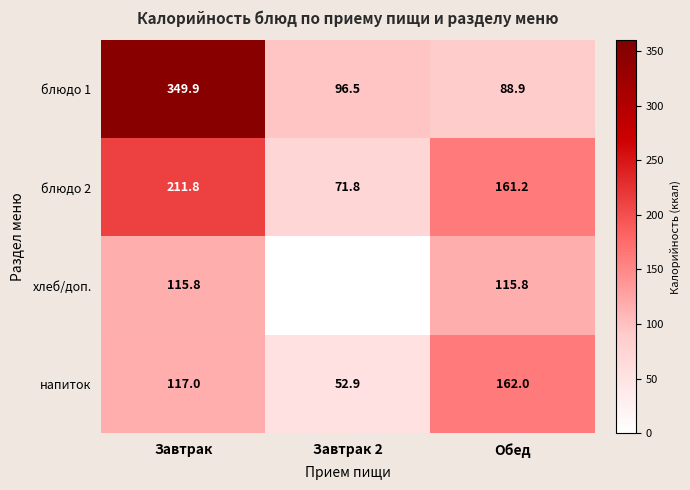

At which category is the sum across all series the highest?

Завтрак